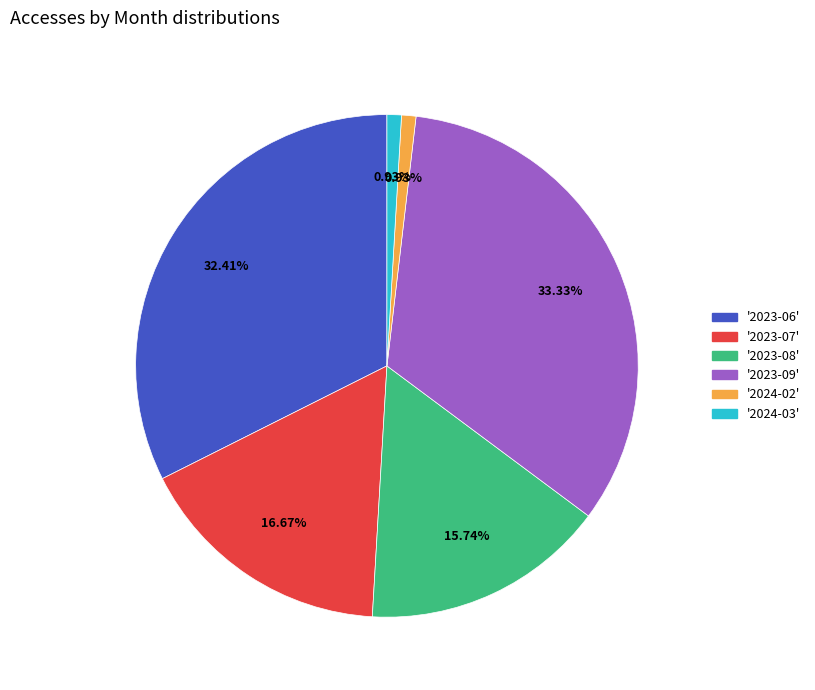

Is there a majority slice in this chart?

No